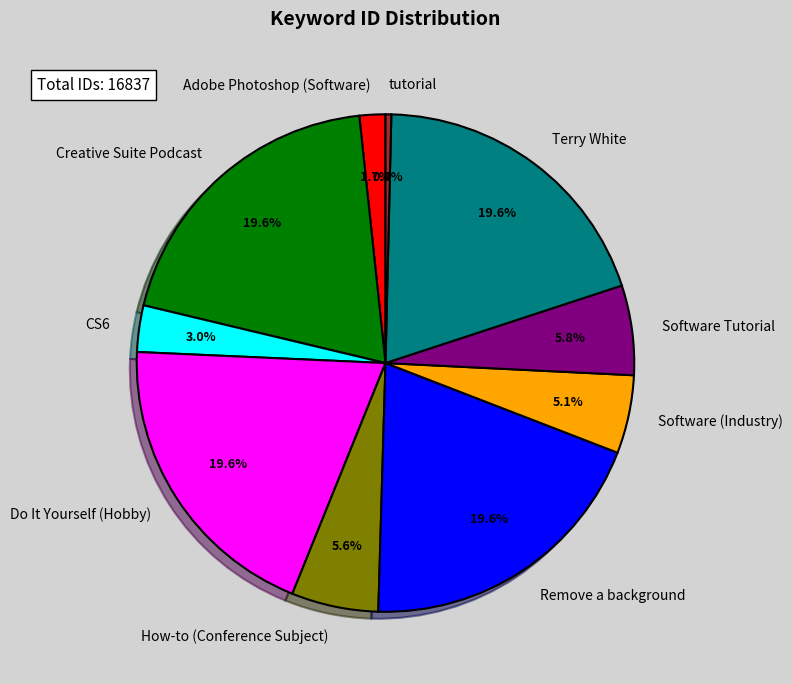

Does Creative Suite Podcast represent more than half of the total?

No